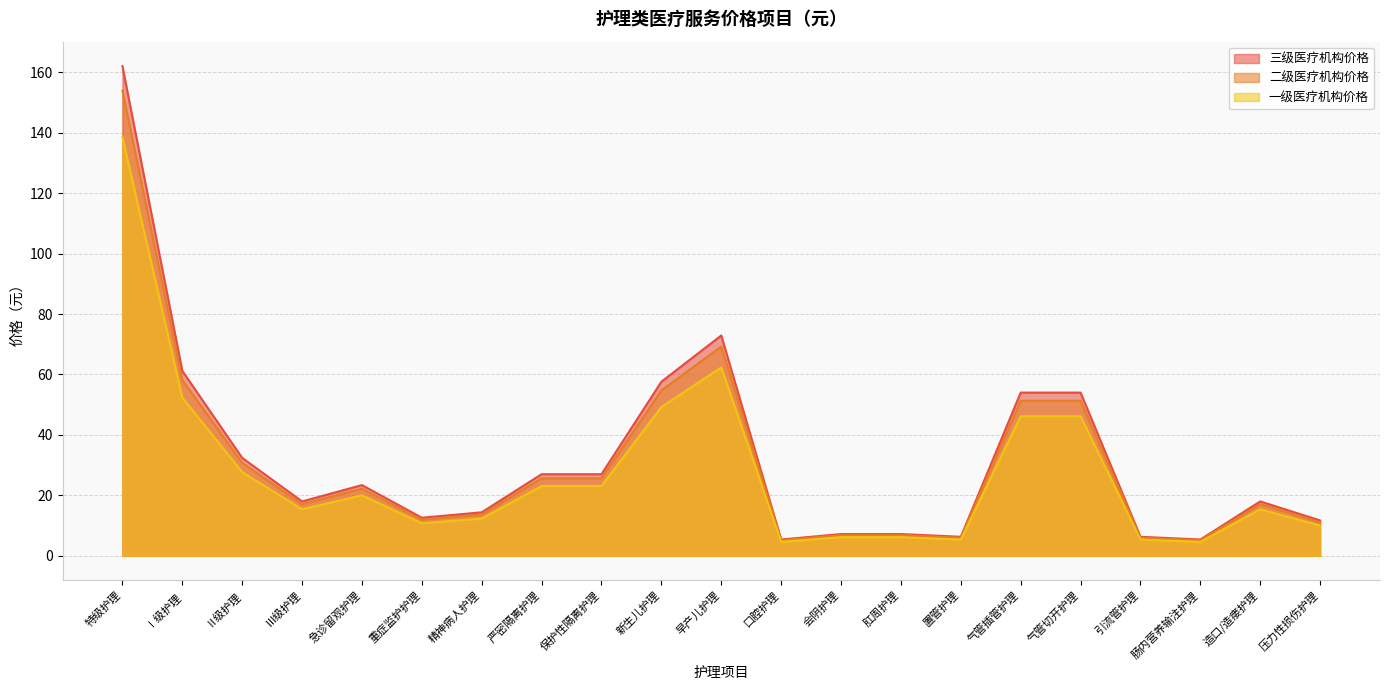

What is the total value across all series at 肠内营养输注护理?

15.1